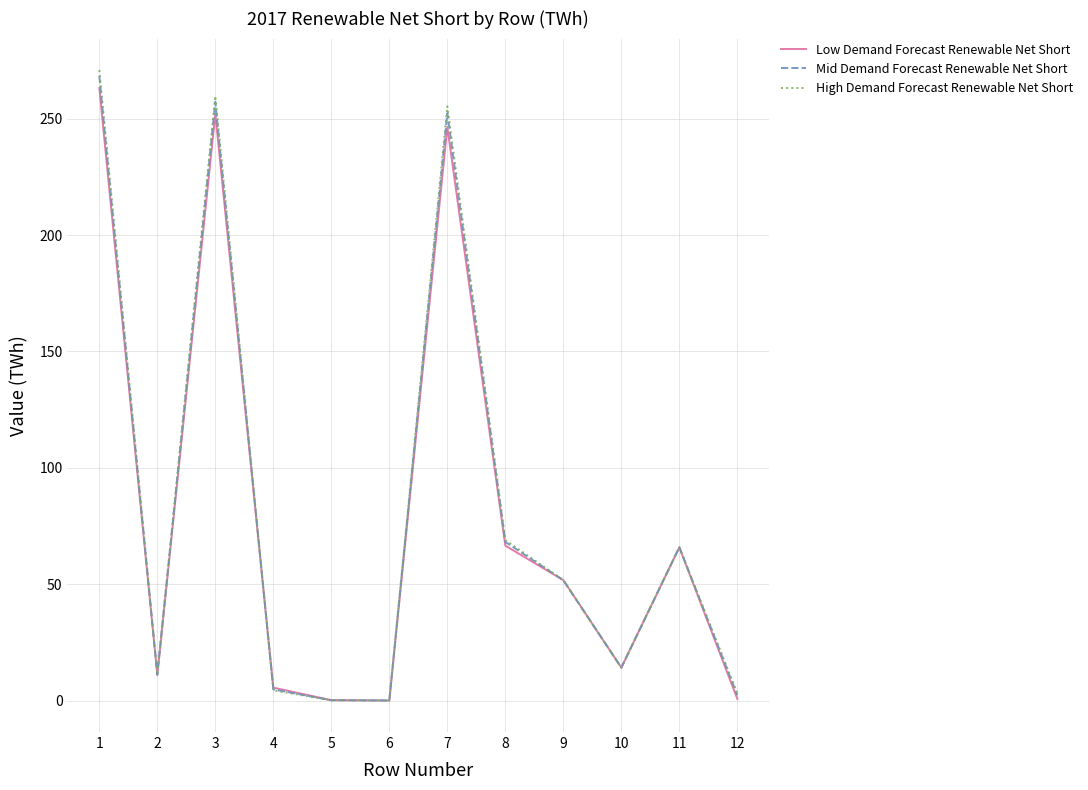

Is this an area chart (filled region under the line)?

No